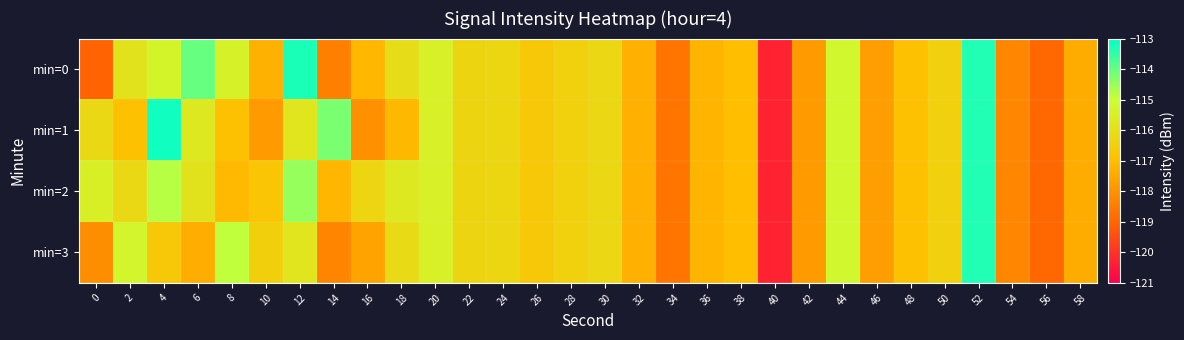

Which category has the lowest value across all series?

40